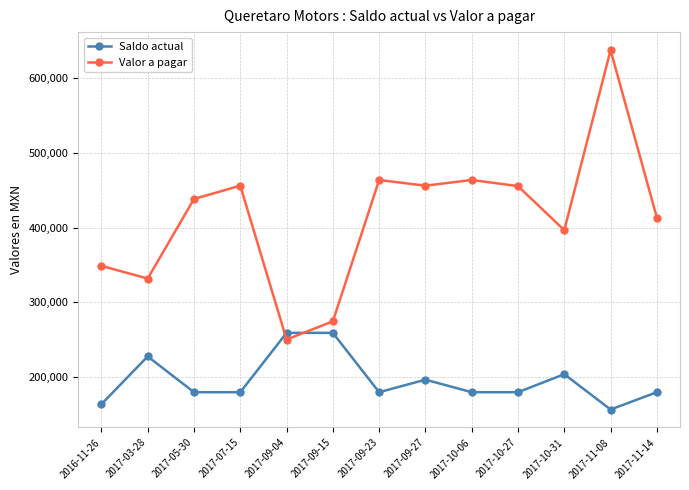

The value of Saldo actual at 2017-11-08 is 55506.3. True or false?

False